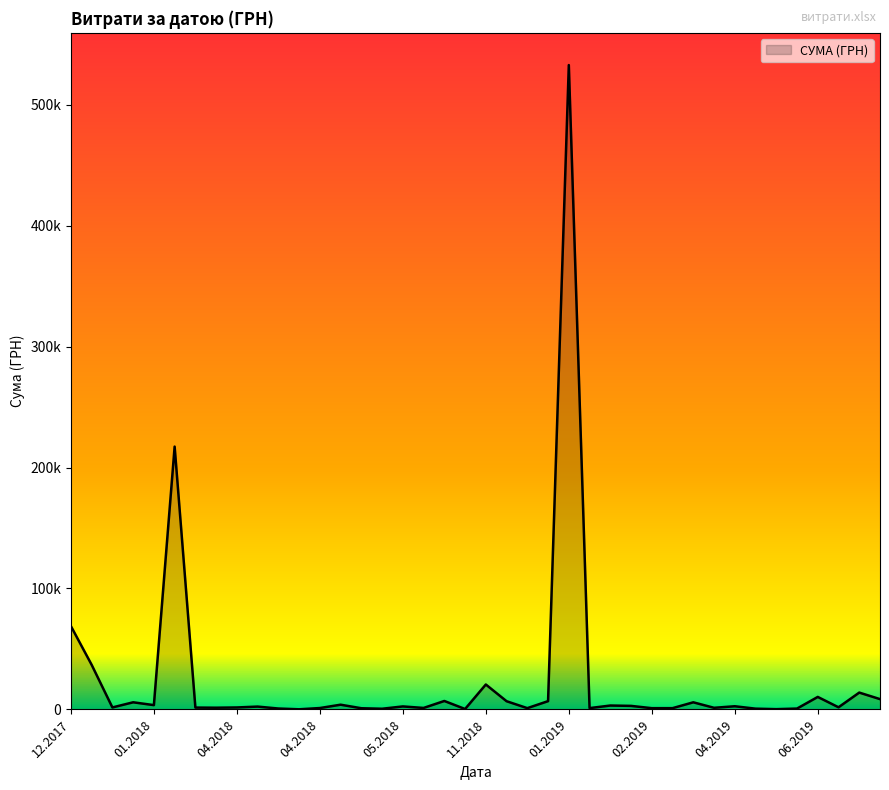

Does the chart display data point markers on the line(s)?

No